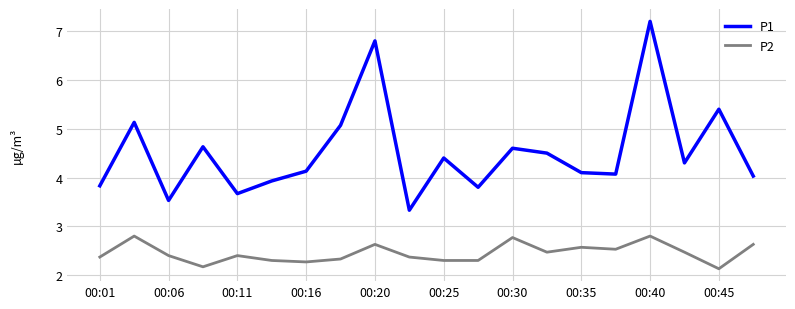

Which series has the widest spread of values?

P1